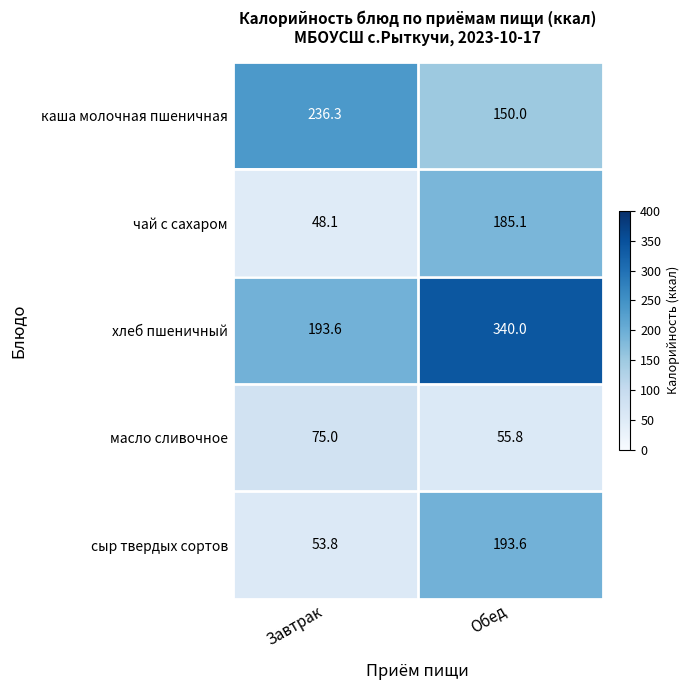

What is the total value across all series at Завтрак?

606.8